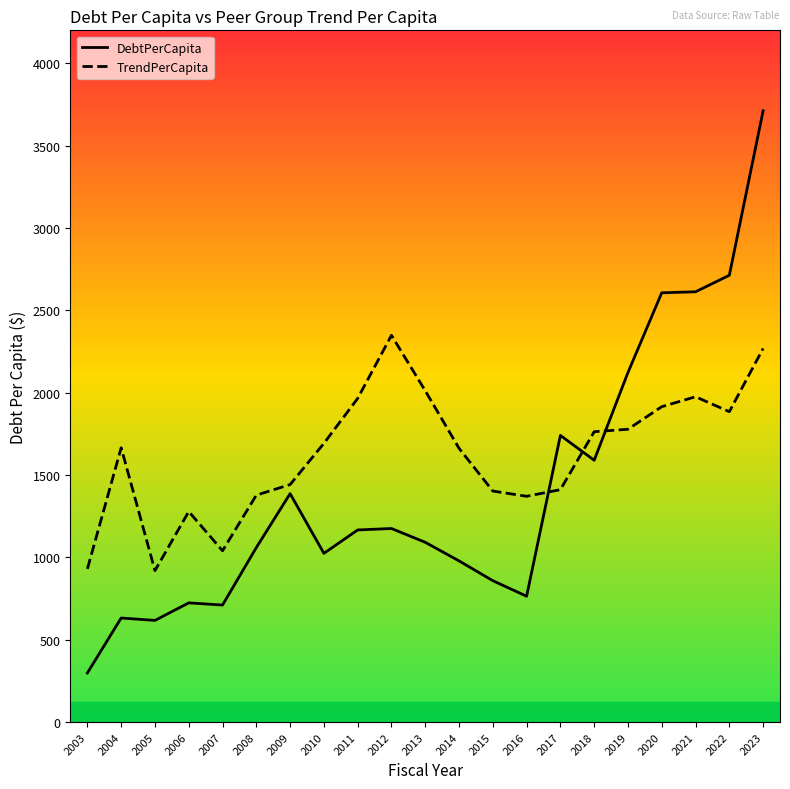

What are all the series names shown in the legend?

DebtPerCapita, TrendPerCapita